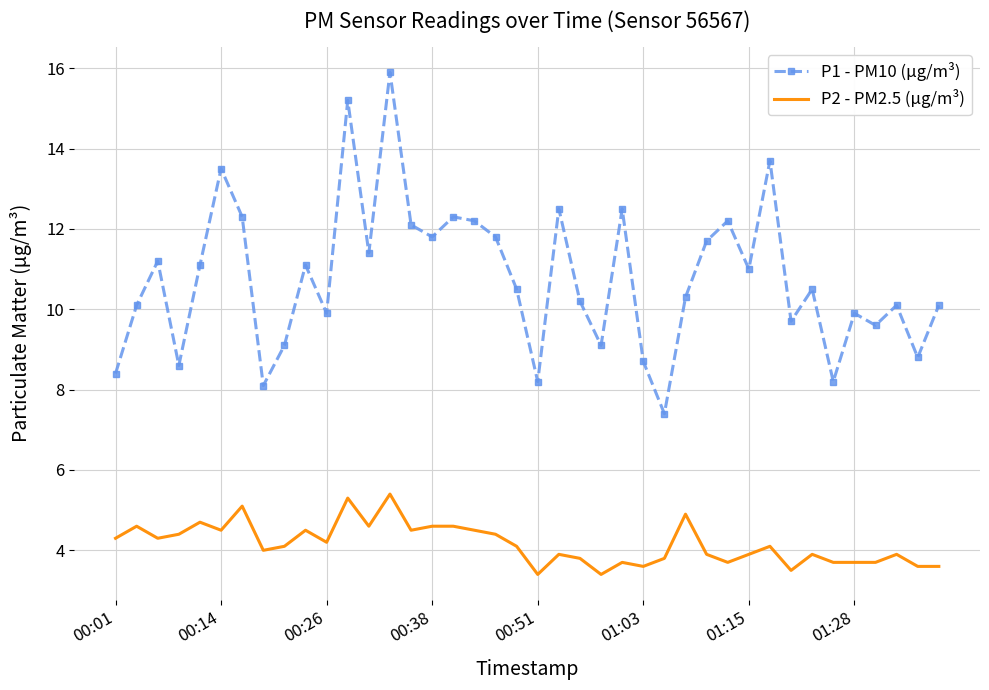

Which series has the largest range (max minus min)?

P1 - PM10 (μg/m³)